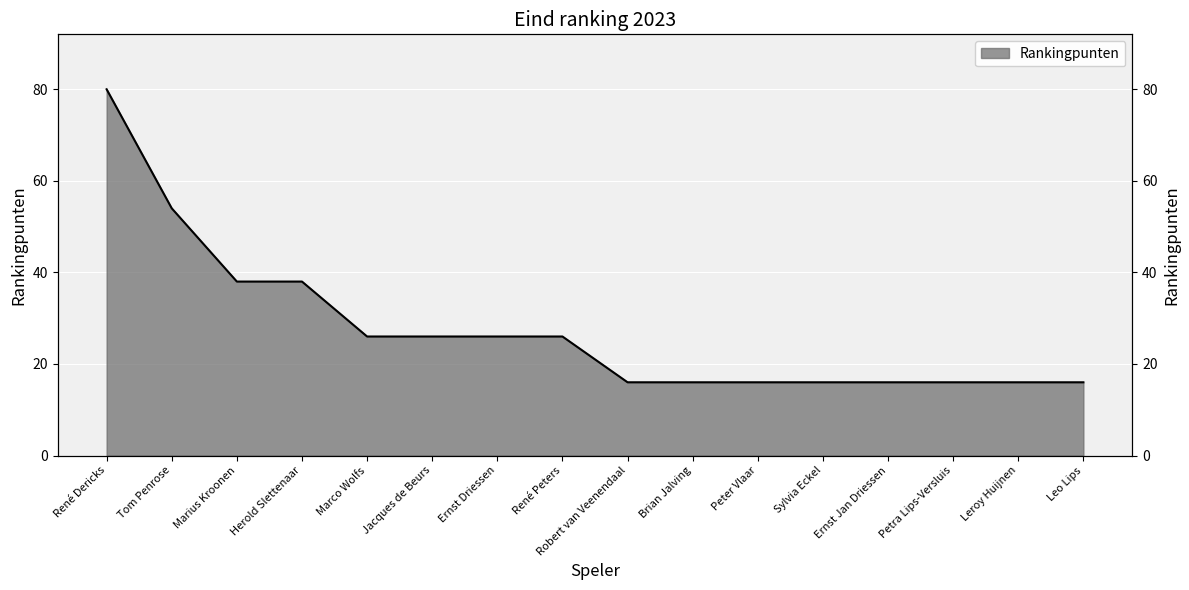

Where does the data first go above 26?

René Dericks